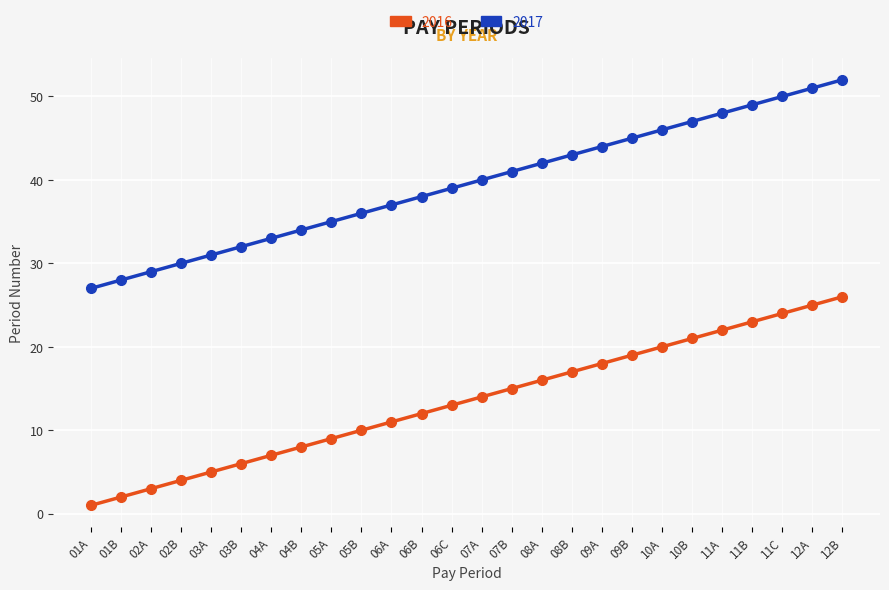

At which category is the sum across all series the highest?

12B